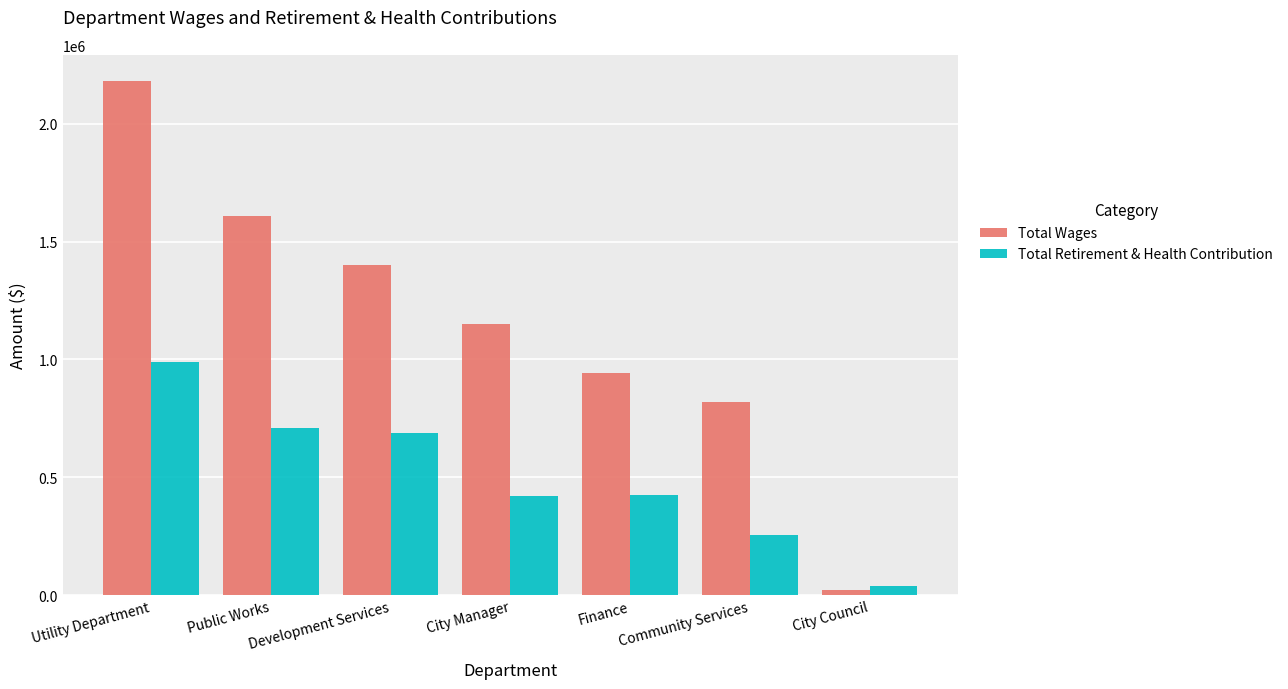

What is the sum of the Total Retirement & Health Contribution values at Public Works and Community Services?

963399